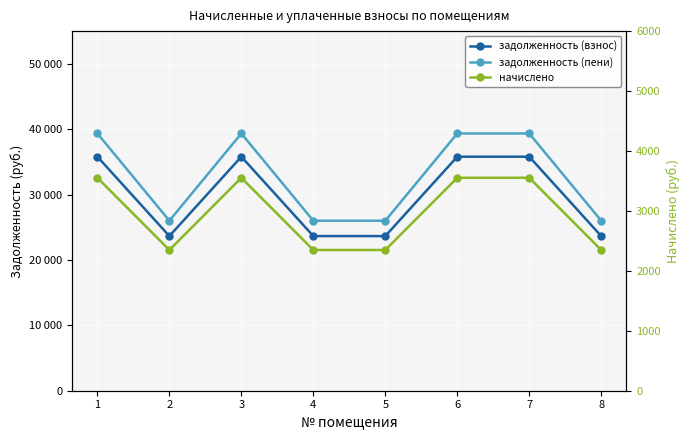

Which series has the largest range (max minus min)?

задолженность (пени)